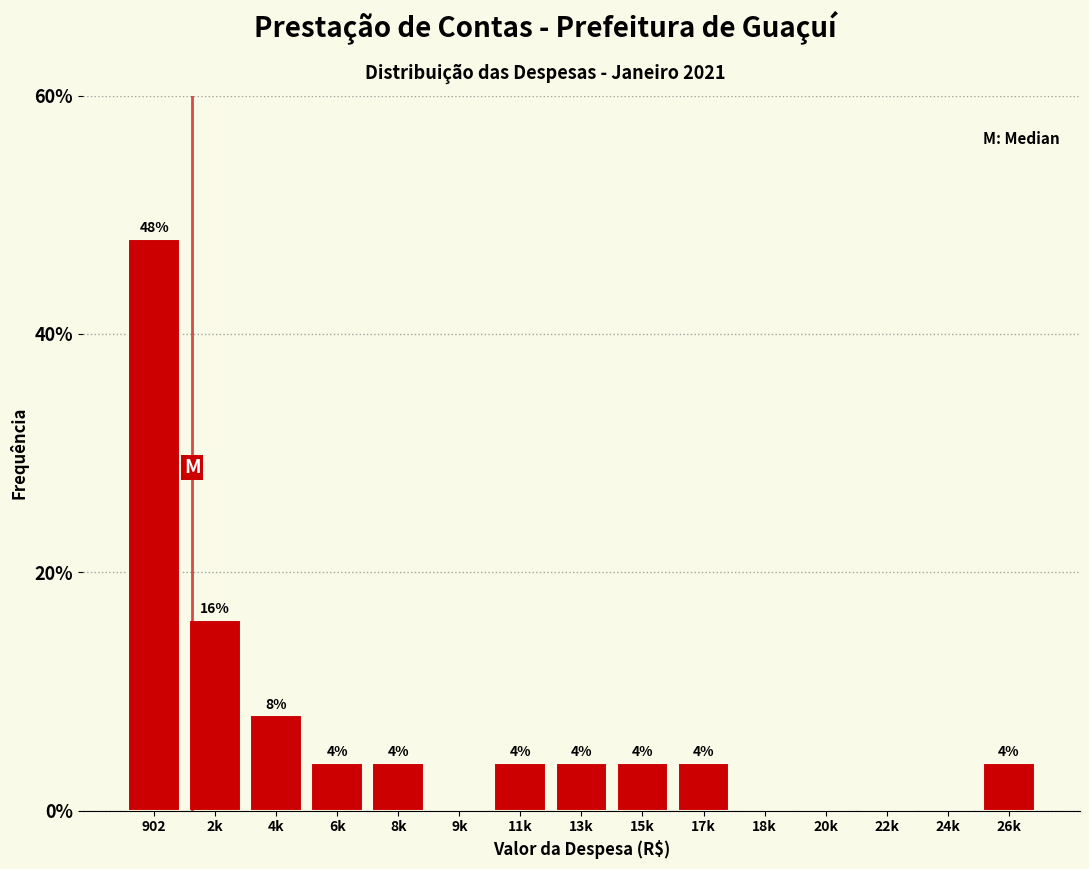

Reading left to right, transcribe all the data shown in this chart.

902=48	2k=16	4k=8	6k=4	8k=4	9k=0	11k=4	13k=4	15k=4	17k=4	18k=0	20k=0	22k=0	24k=0	26k=4